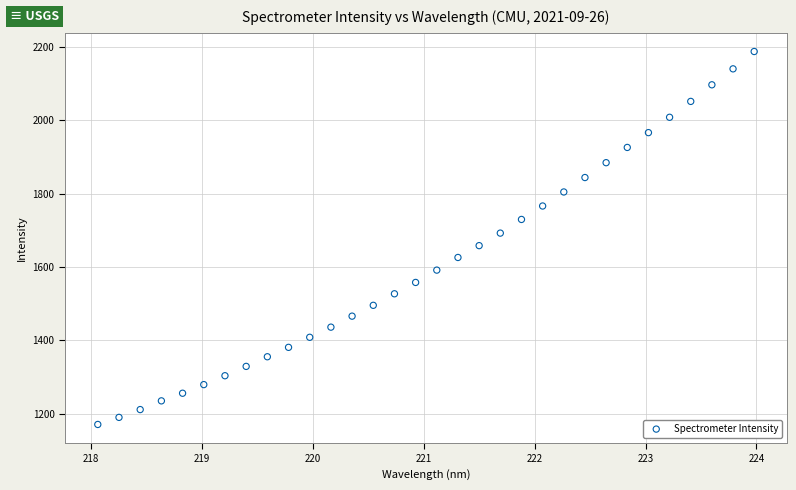

What is the range of Y values (max minus min)?

1017.2